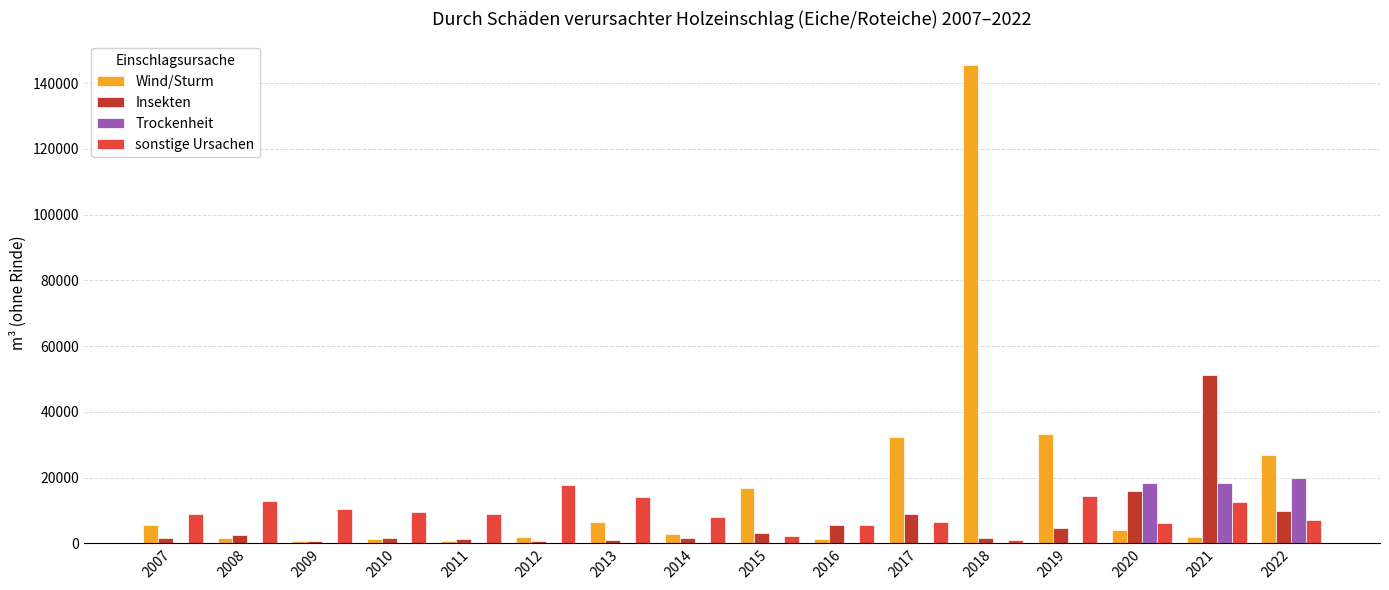

Which series has the widest spread of values?

Wind/Sturm